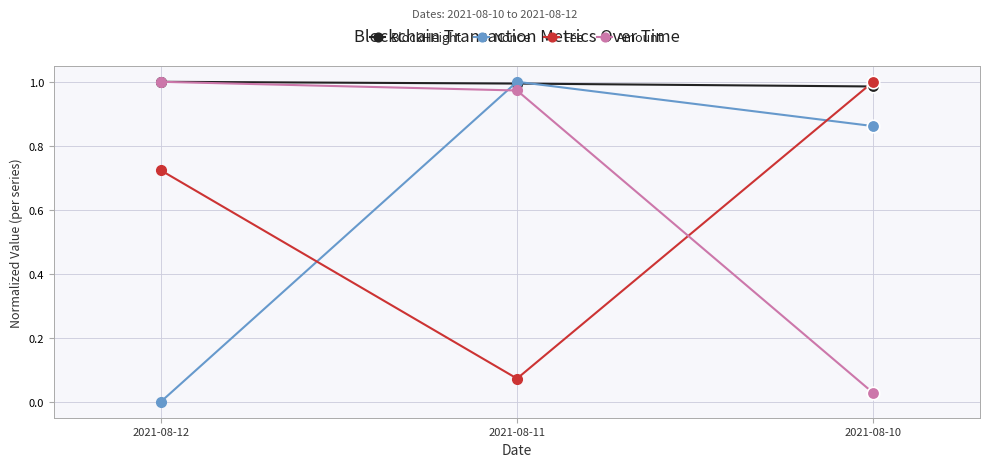

Which category has the lowest value in the Amount series?

2021-08-10